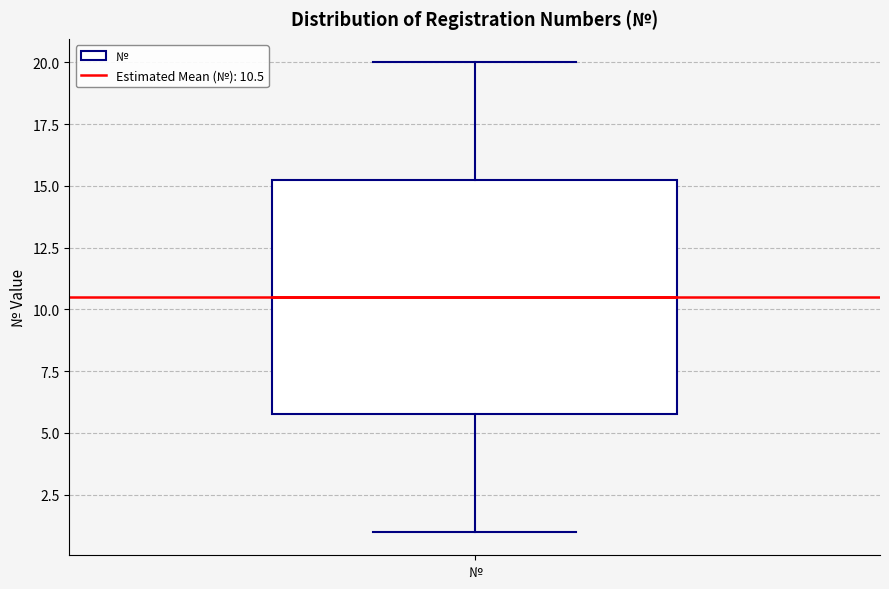

Where does the median line of the box for № sit on the y-axis? The values are not printed on the chart, so give them approximately, as read against the axis.

10.5